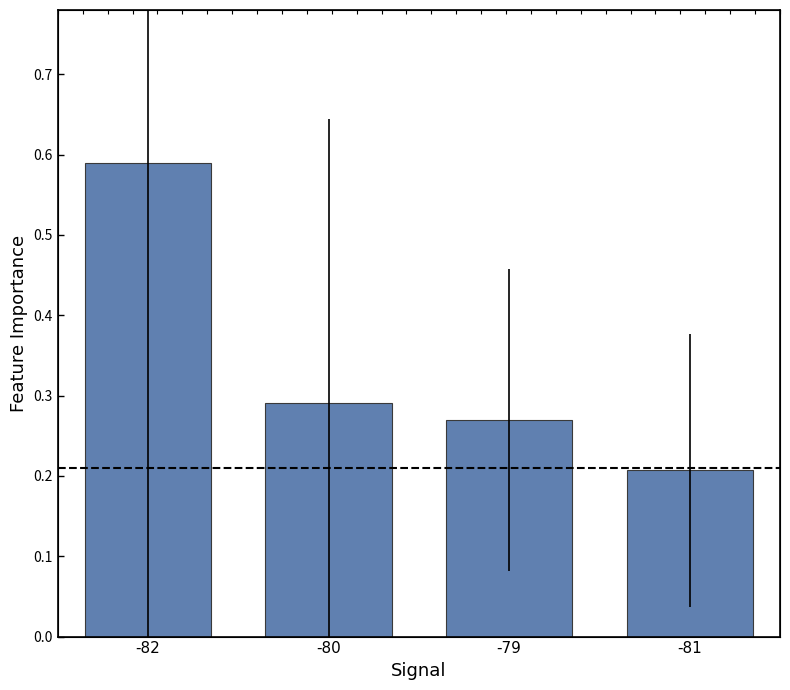

Rank the categories by value from highest to lowest.

-82, -80, -79, -81